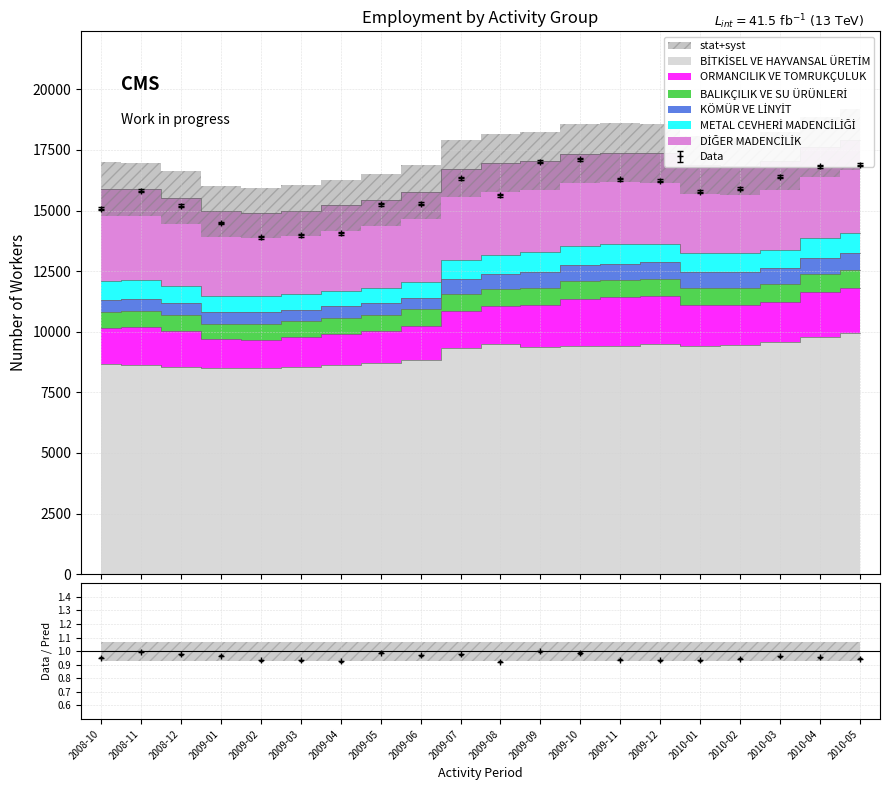

True or false: ORMANCILIK VE TOMRUKÇULUK and BİTKİSEL VE HAYVANSAL ÜRETİM intersect in this chart.

False